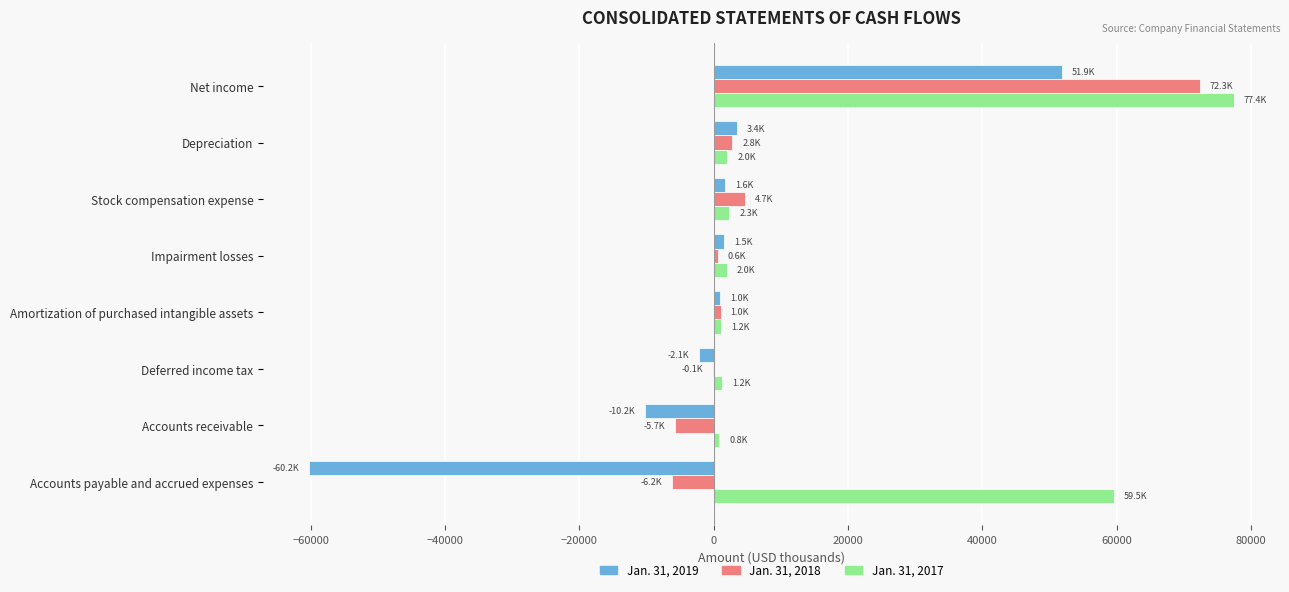

Which series has the widest spread of values?

Jan. 31, 2019